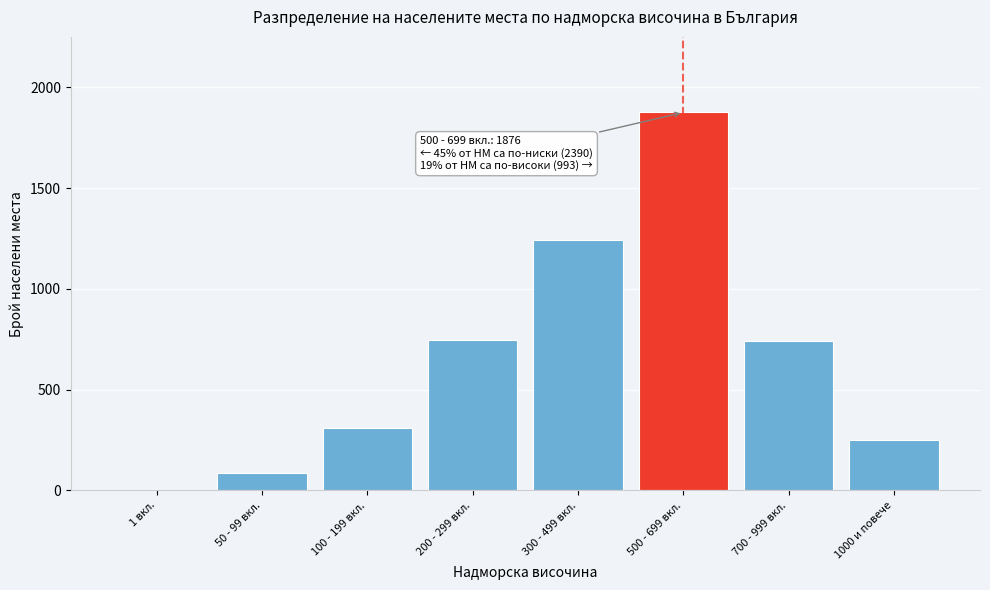

The value at 700 - 999 вкл. is 422. True or false?

False